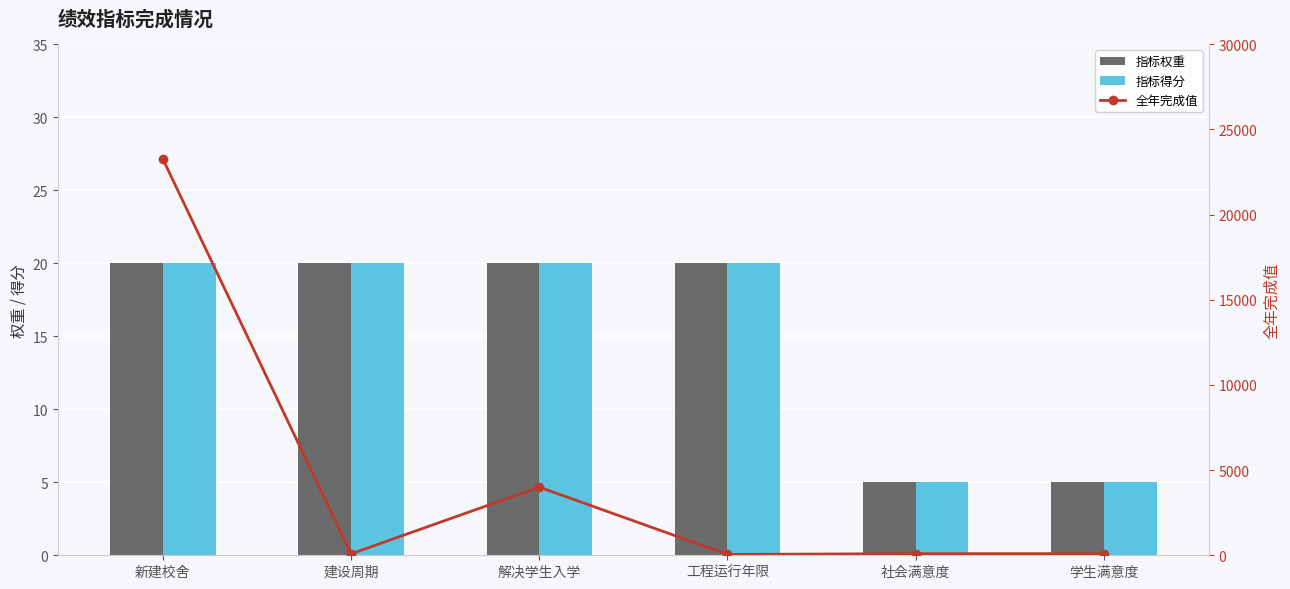

What is the sum of all 指标得分 values?

90